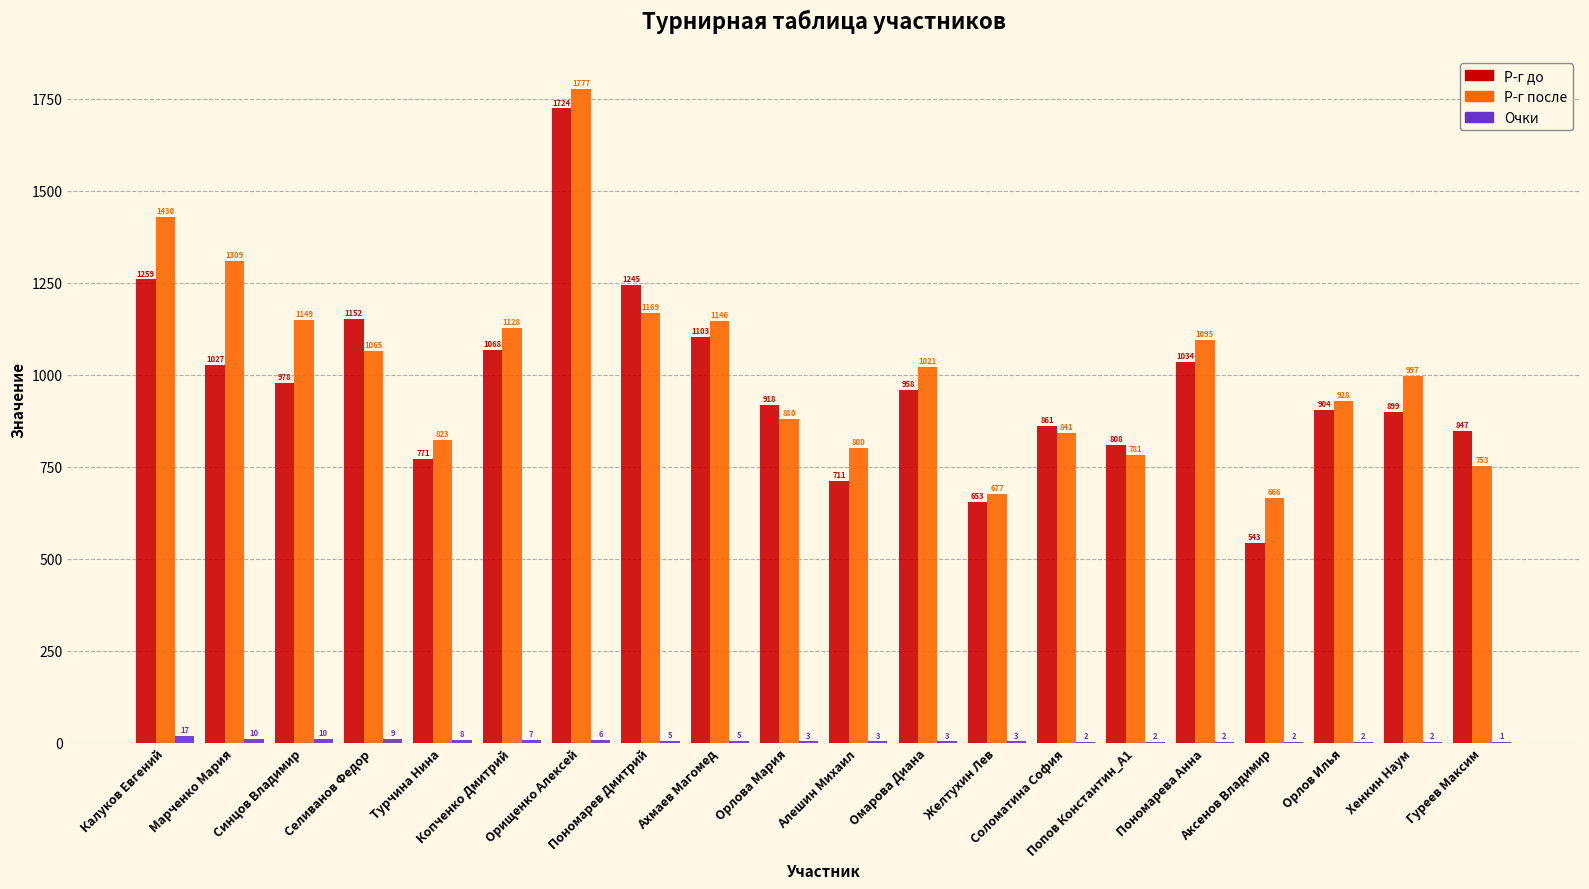

What is the sum of all Р-г после values?

20435